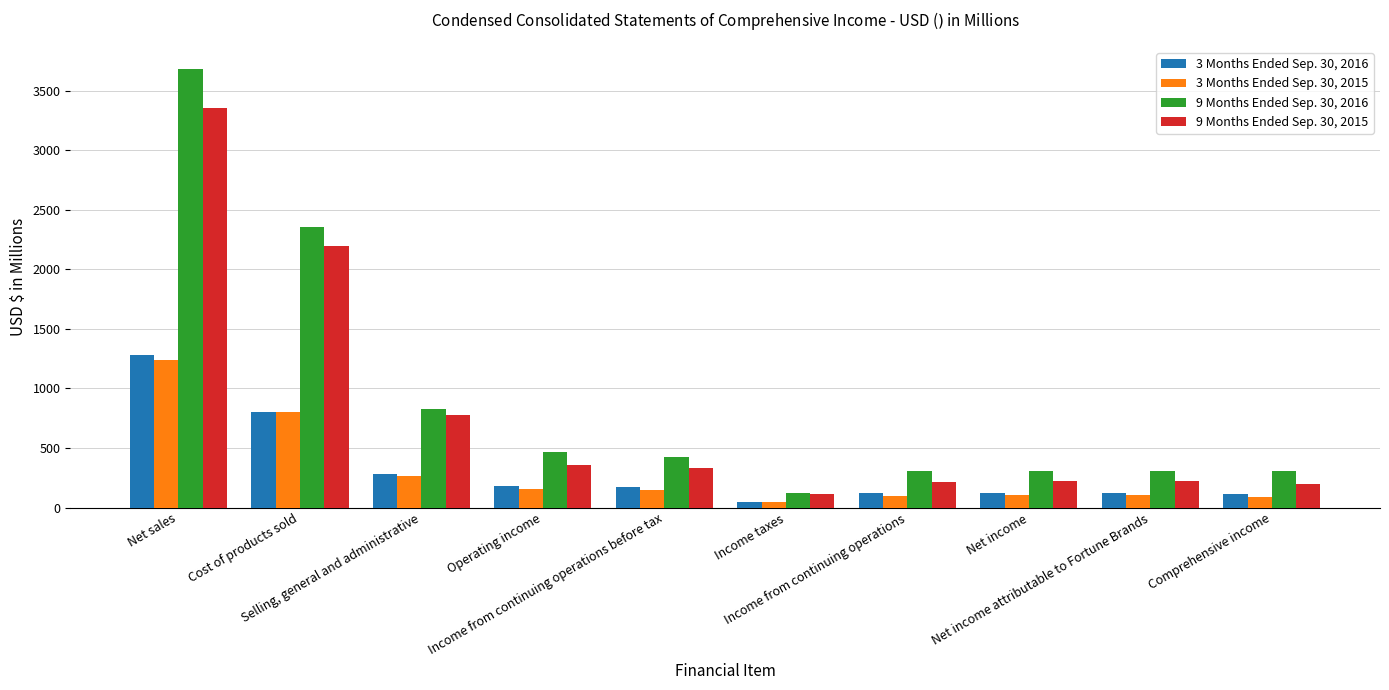

Where is 3 Months Ended Sep. 30, 2015 nearest to the value 643?

Cost of products sold